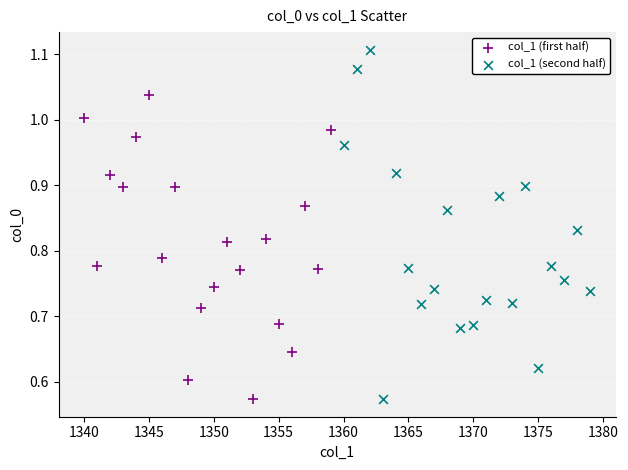

What are all the series names shown in the legend?

col_1 (first half), col_1 (second half)